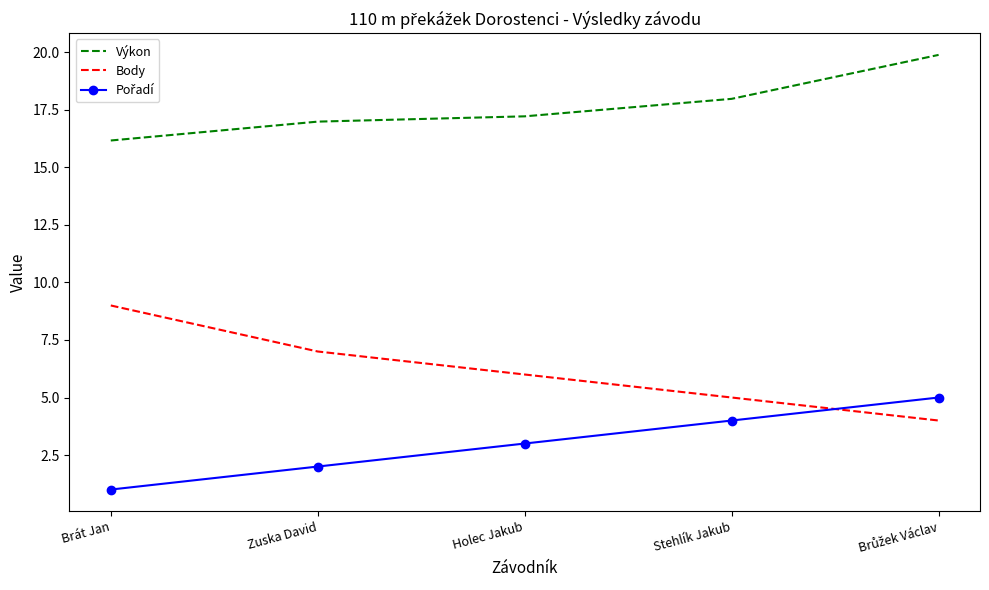

True or false: Výkon and Body cross at least once.

False